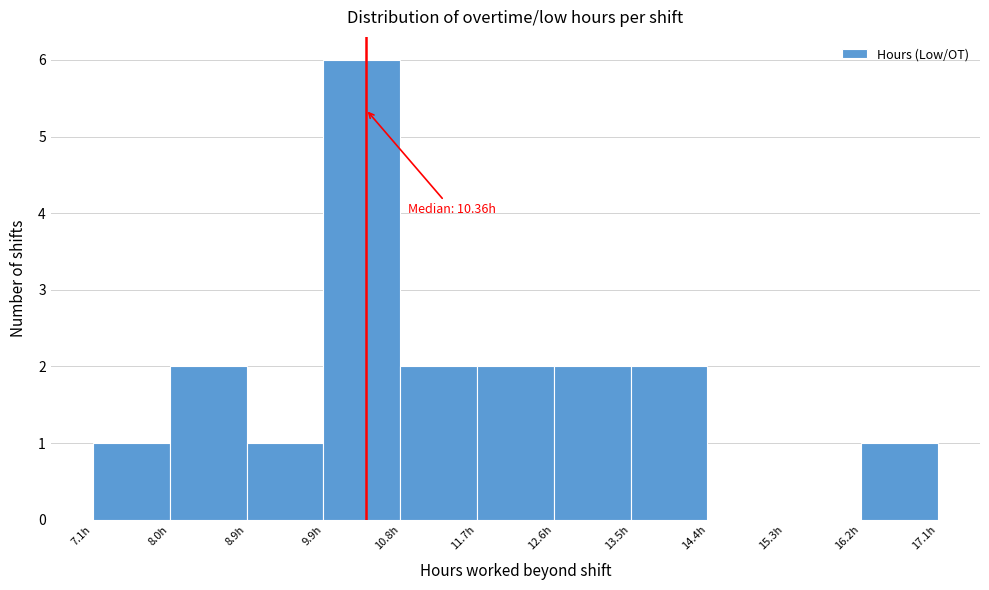

Which range on the x-axis has the tallest bar?

9.9 to 10.8